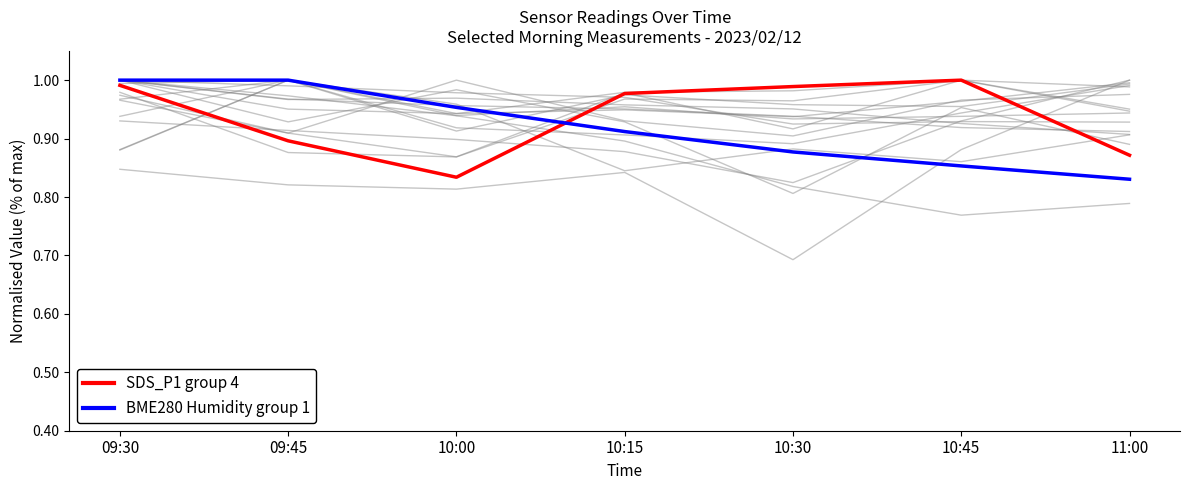

What is the average value of the BME280 Humidity group 1 series?

0.9